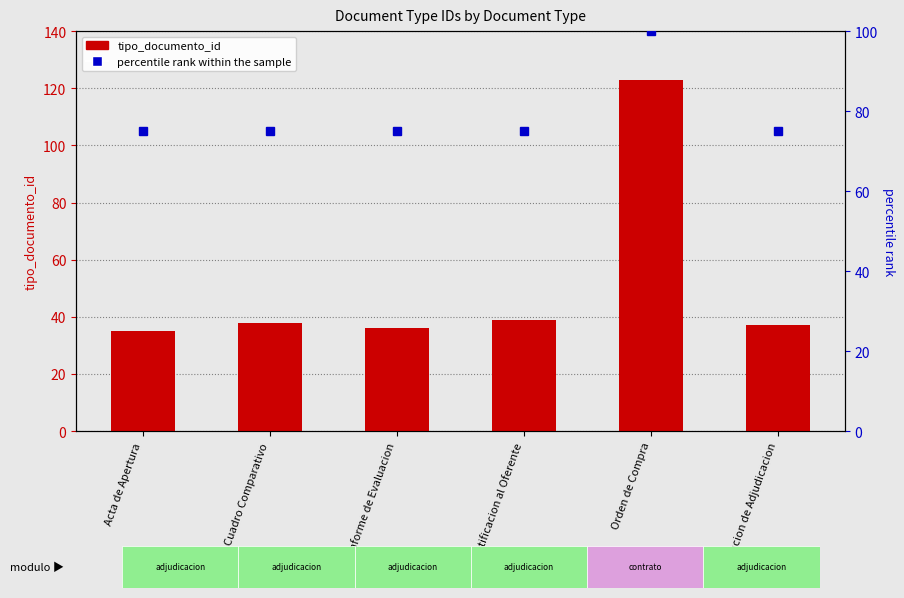

What is the spread (max minus min) of values at Orden de Compra?

23